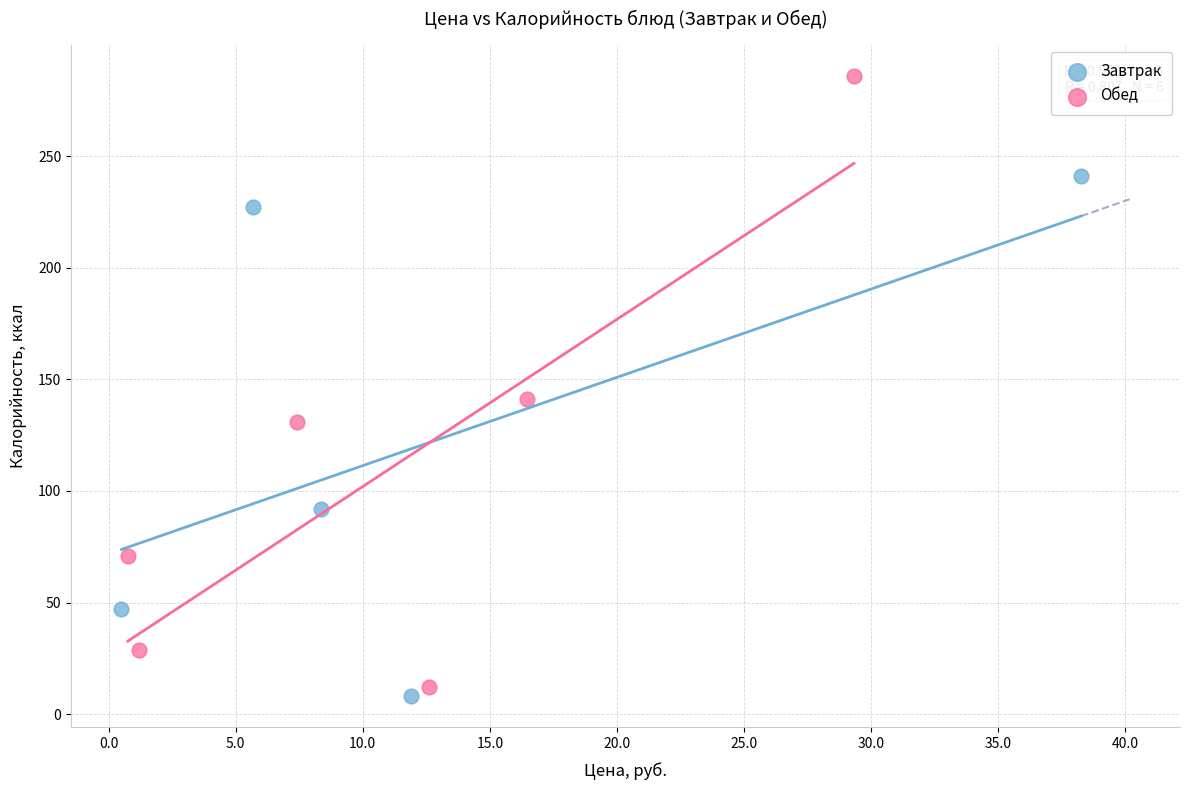

Which series has the widest spread of Y values?

Обед